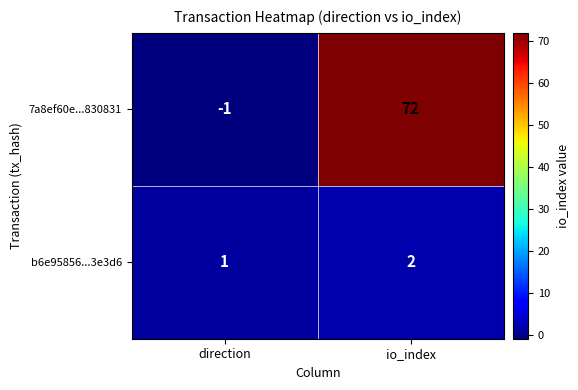

The value of 7a8ef60e...830831 at io_index is 72. True or false?

True